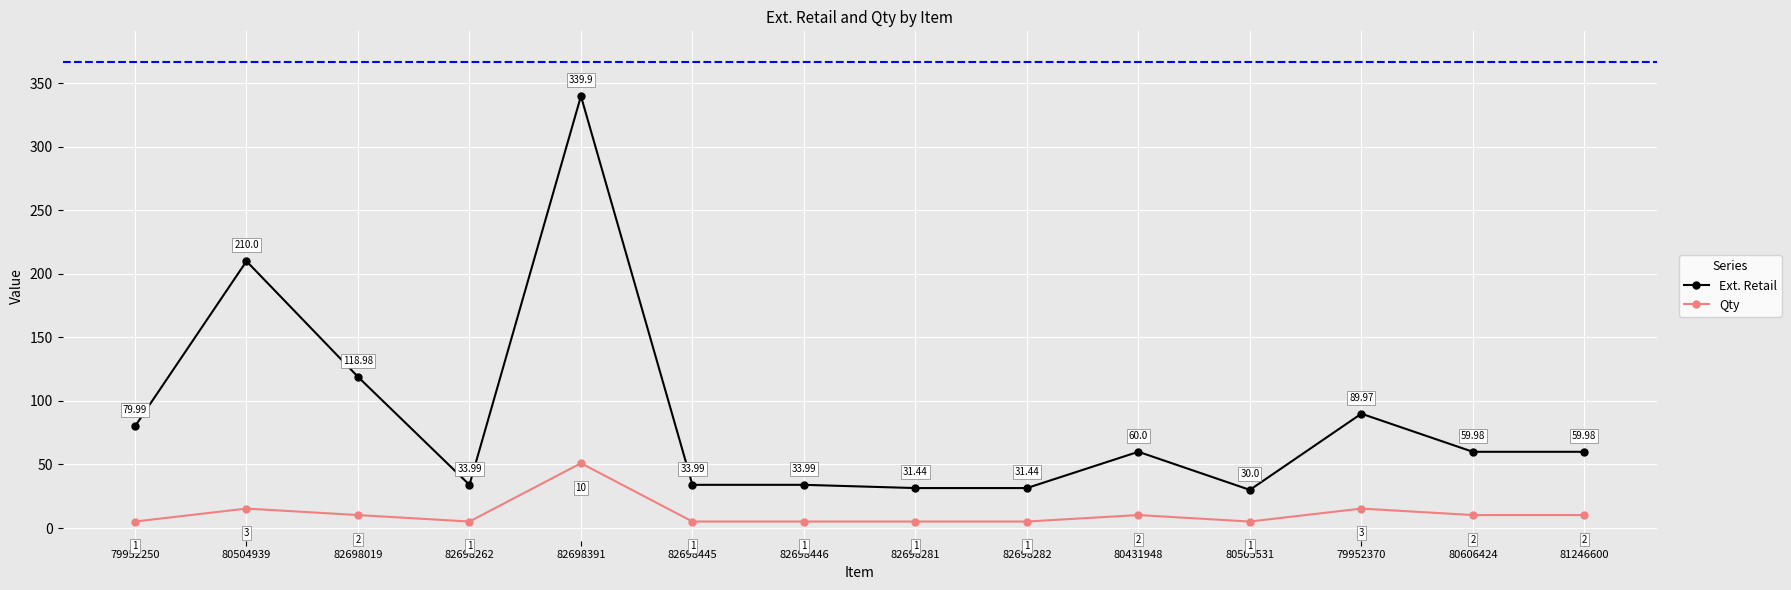

What is the average value of the Qty series?

11.3